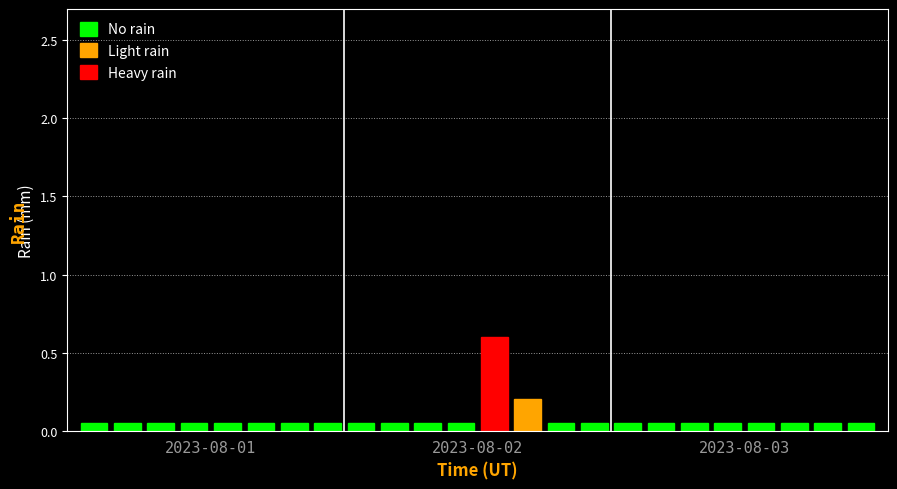

What is the sum of all values?

1.9